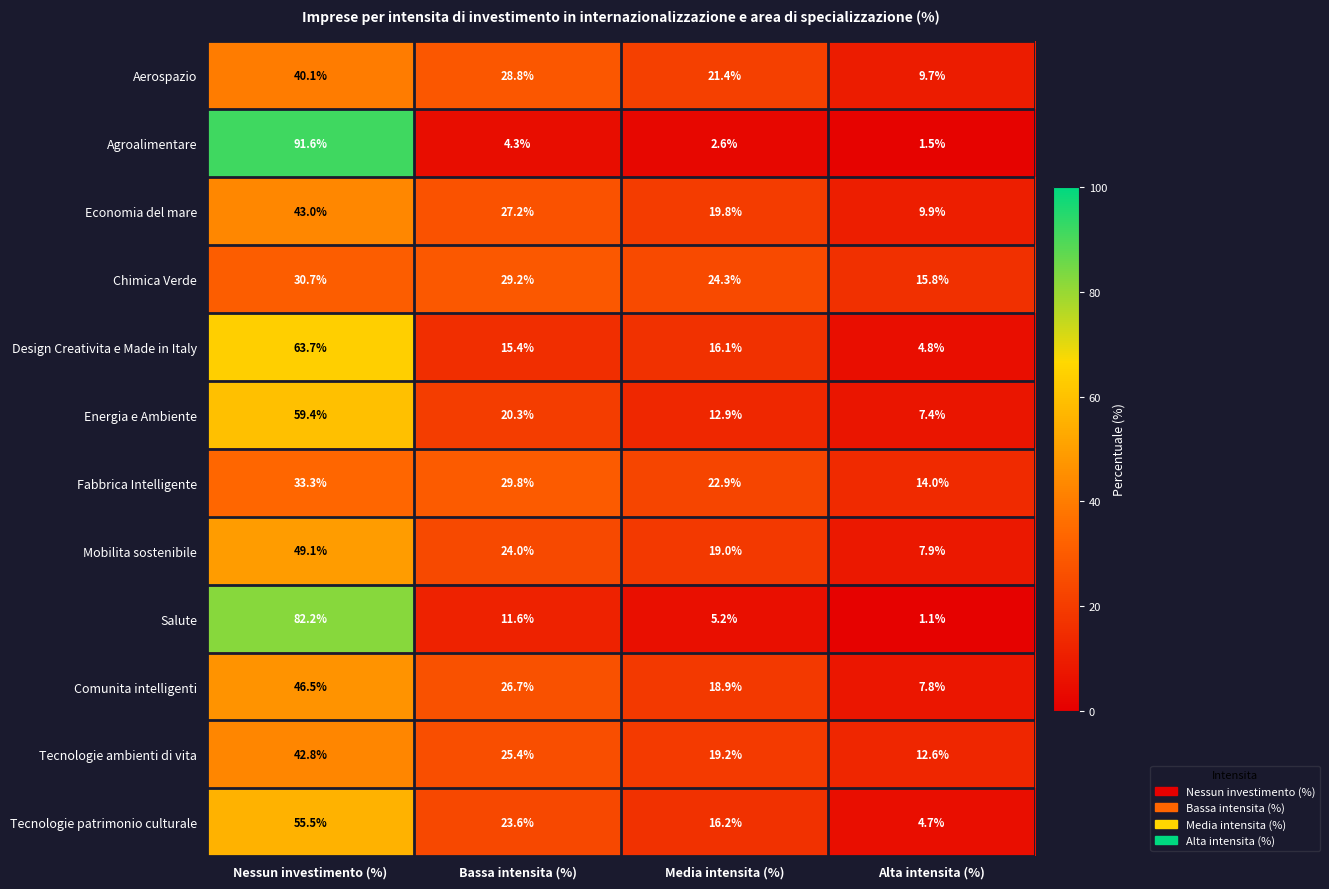

Which category has the lowest value across all series?

Alta intensita (%)